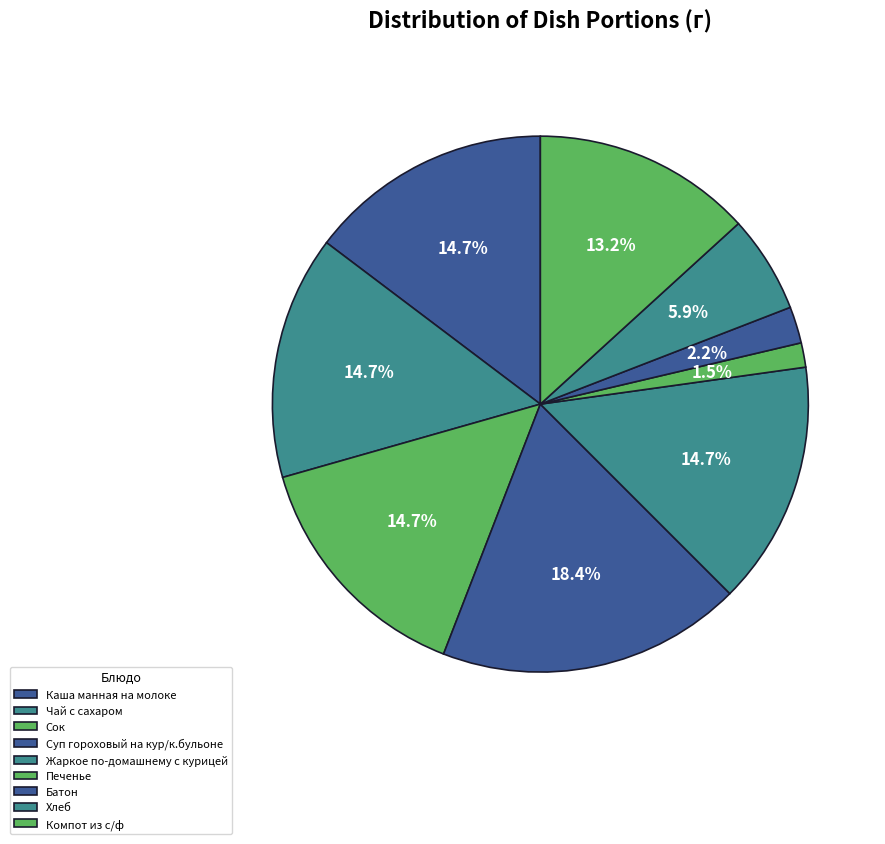

Which has a higher value, Компот из с/ф or Батон?

Компот из с/ф